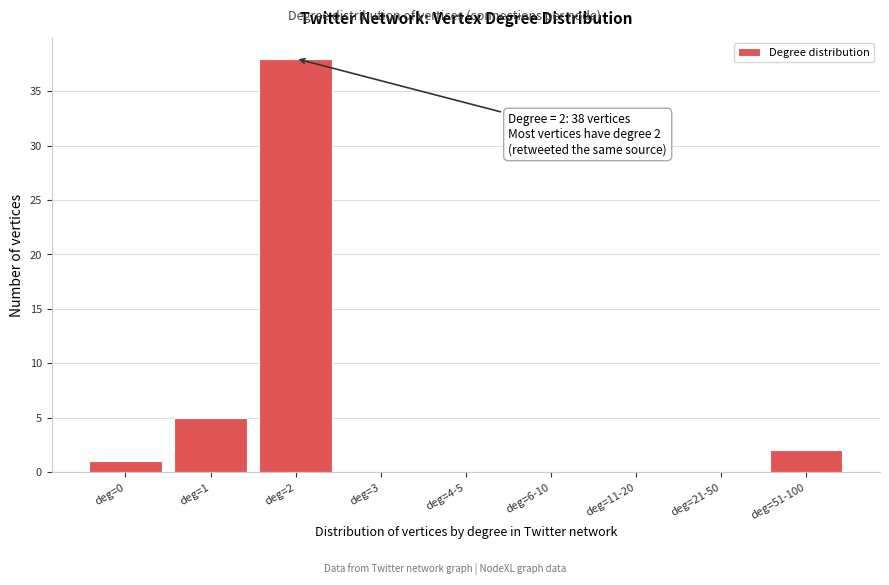

Reading left to right, extract all data points from this chart.

deg=0=1	deg=1=5	deg=2=38	deg=3=0	deg=4-5=0	deg=6-10=0	deg=11-20=0	deg=21-50=0	deg=51-100=2